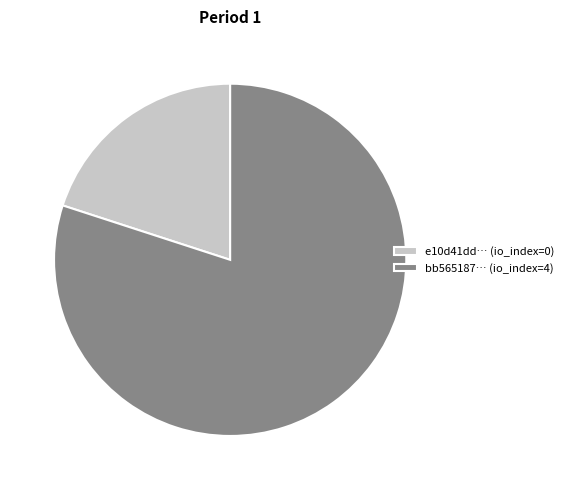

What is the majority slice?

bb565187… (io_index=4)